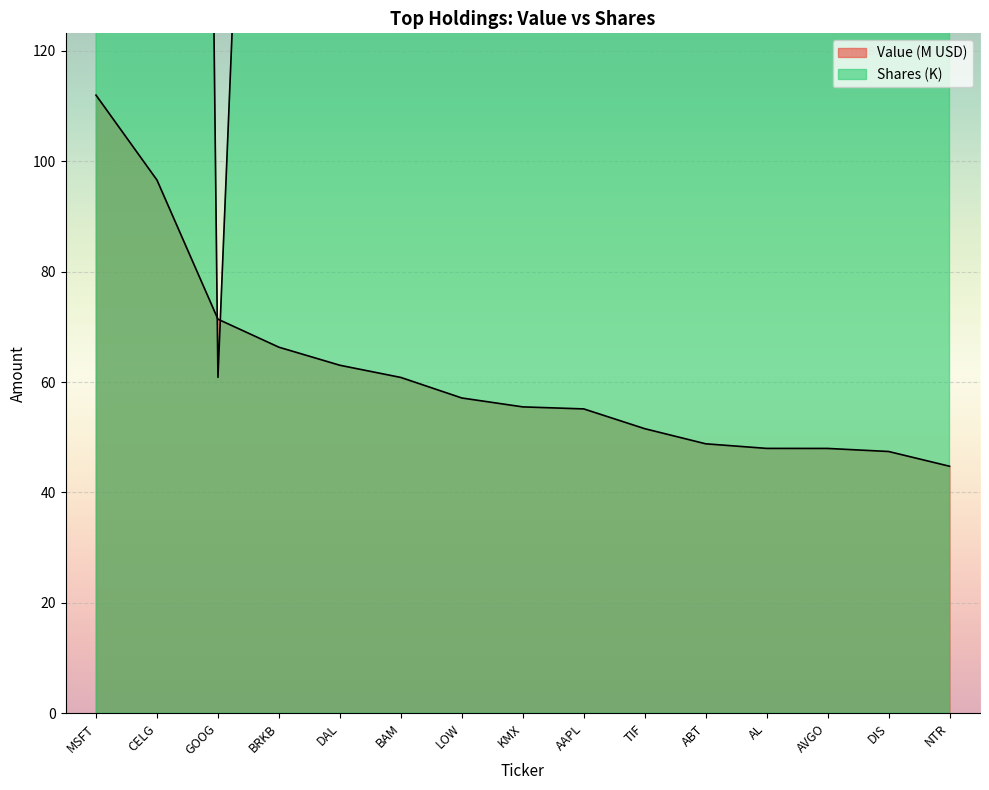

Is it true that Value equals 55.5 at KMX?

True